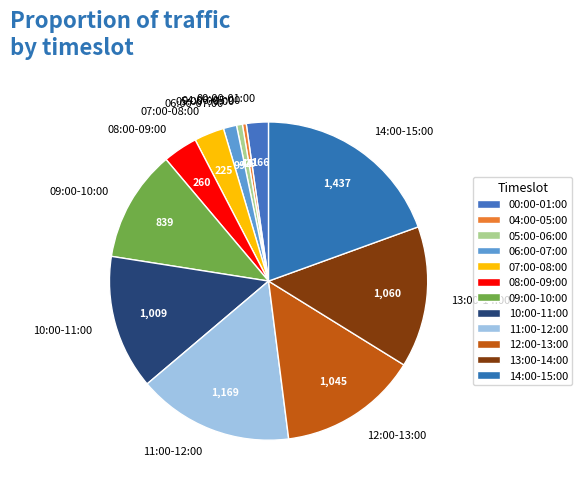

Between 10:00-11:00 and 06:00-07:00, which is larger?

10:00-11:00